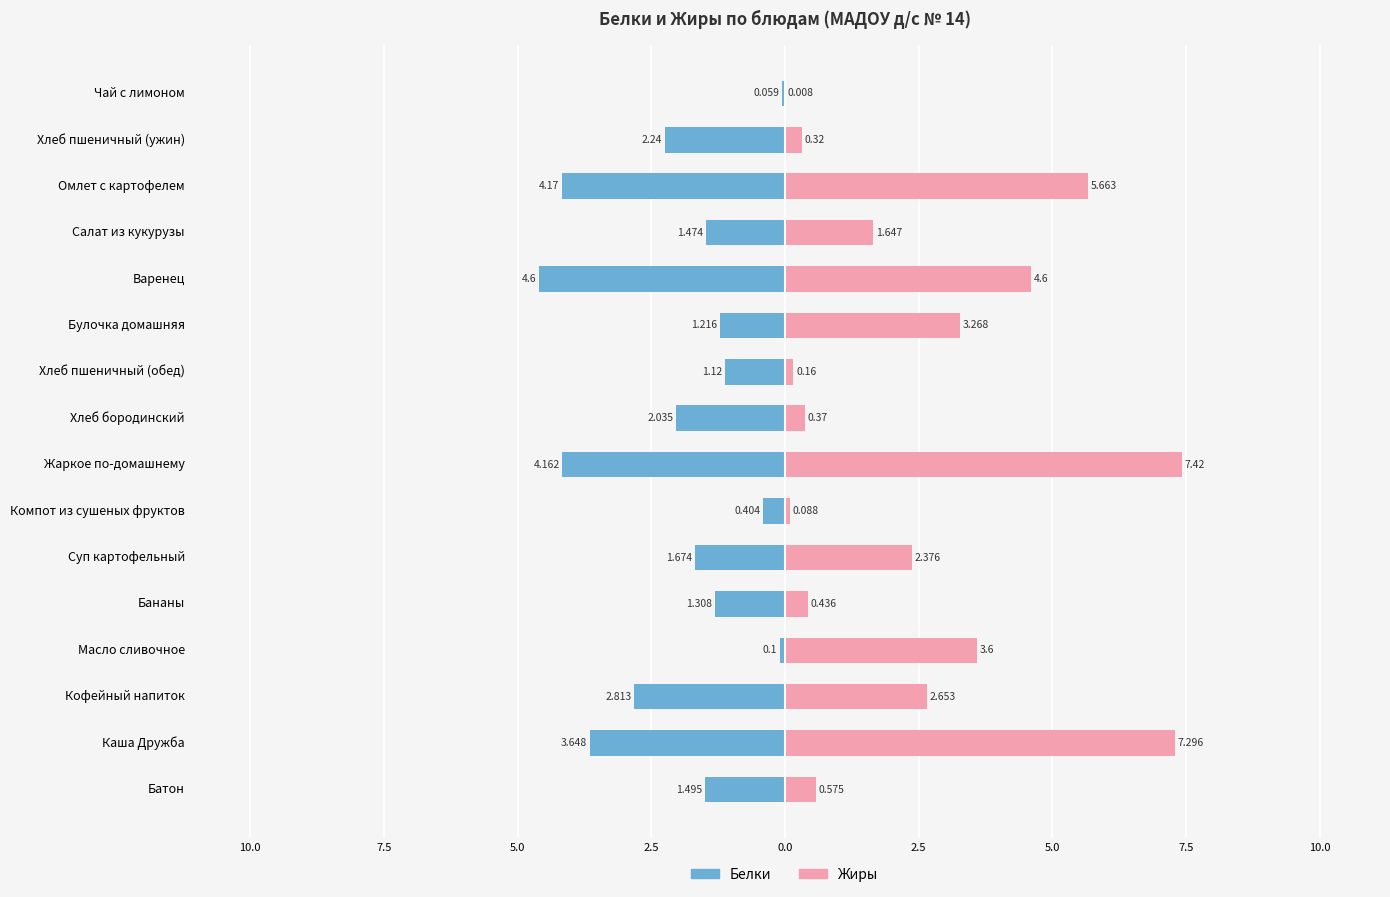

What is the lowest value of the Белки series?

-4.6